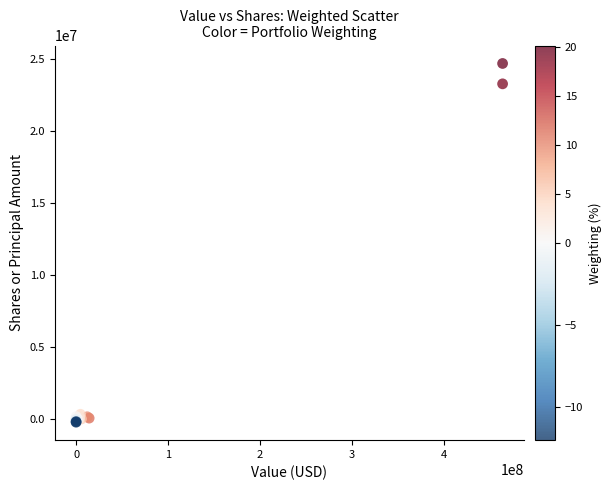

What Y value in the scatter plot is closest to 12264088?

23305000